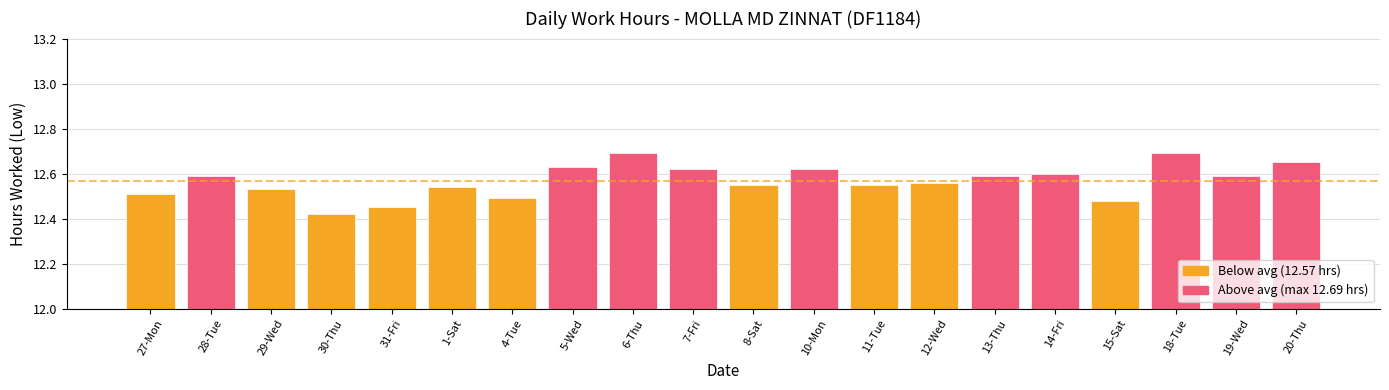

At which category does the chart reach its minimum across all series?

30-Thu